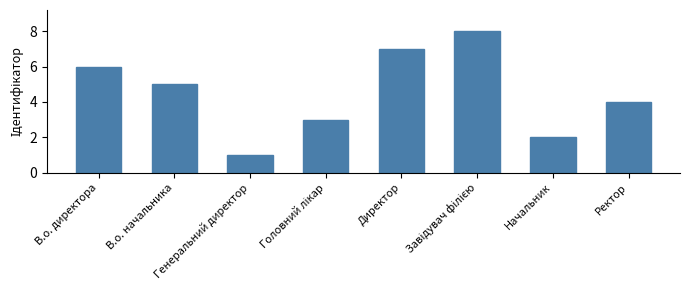

Reading left to right, extract all data points from this chart.

6	5	1	3	7	8	2	4